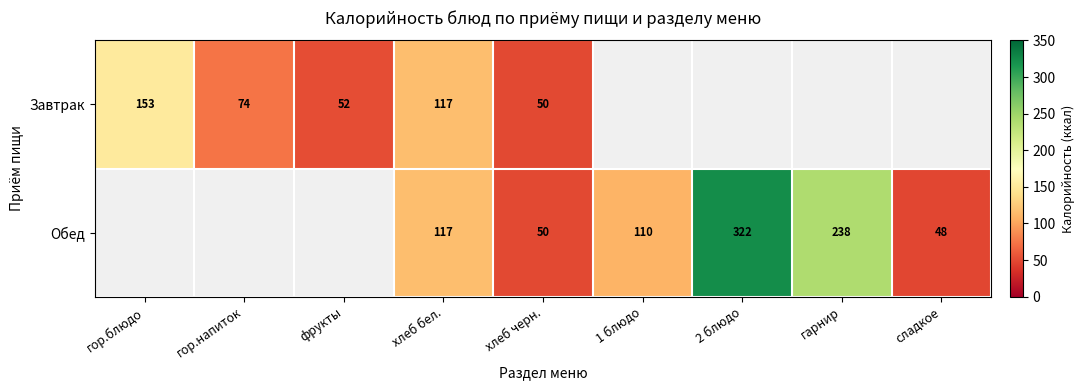

How many data points does each series have?

9